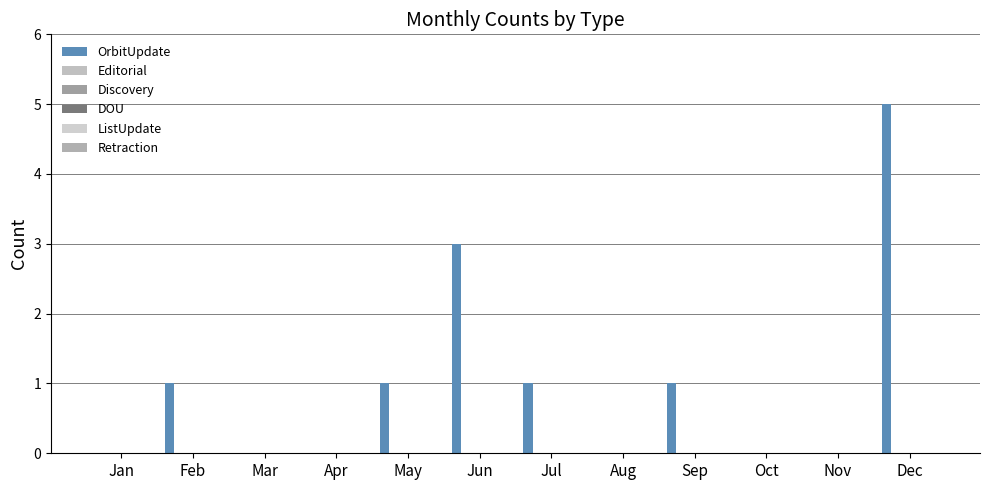

Reading left to right, what are all the values shown in this chart?

OrbitUpdate: 0	1	0	0	1	3	1	0	1	0	0	5
Editorial: 0	0	0	0	0	0	0	0	0	0	0	0
Discovery: 0	0	0	0	0	0	0	0	0	0	0	0
DOU: 0	0	0	0	0	0	0	0	0	0	0	0
ListUpdate: 0	0	0	0	0	0	0	0	0	0	0	0
Retraction: 0	0	0	0	0	0	0	0	0	0	0	0